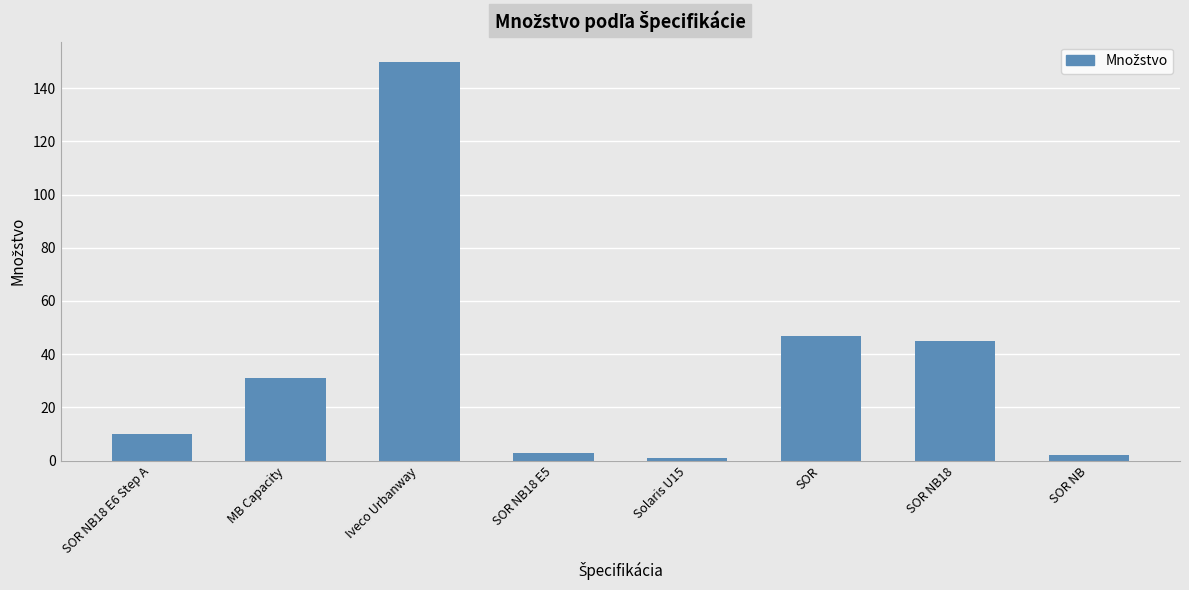

Where is the data nearest to the value 75?

SOR